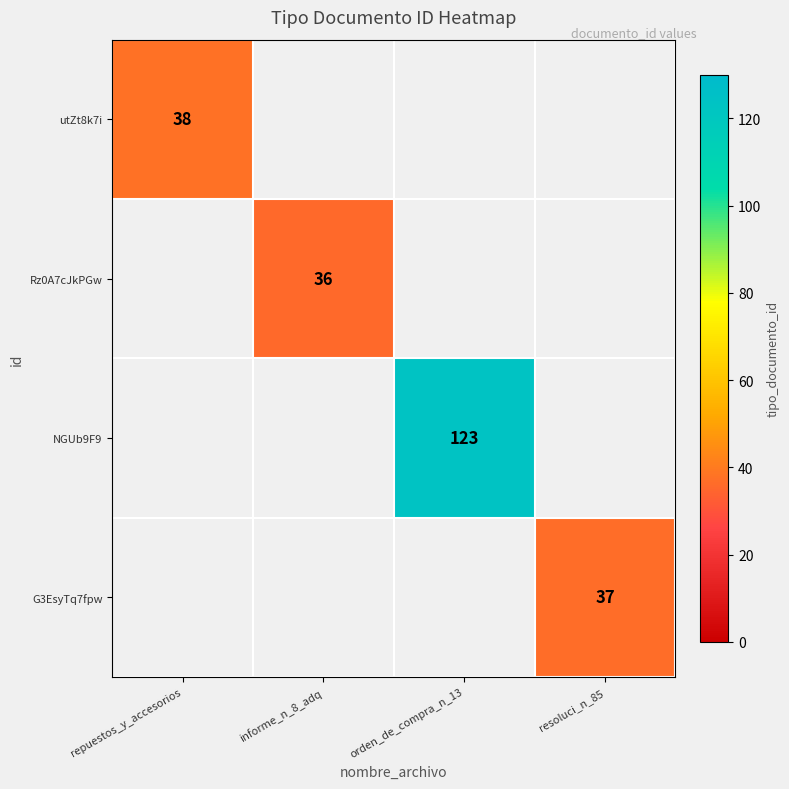

What is the greatest value displayed?

123